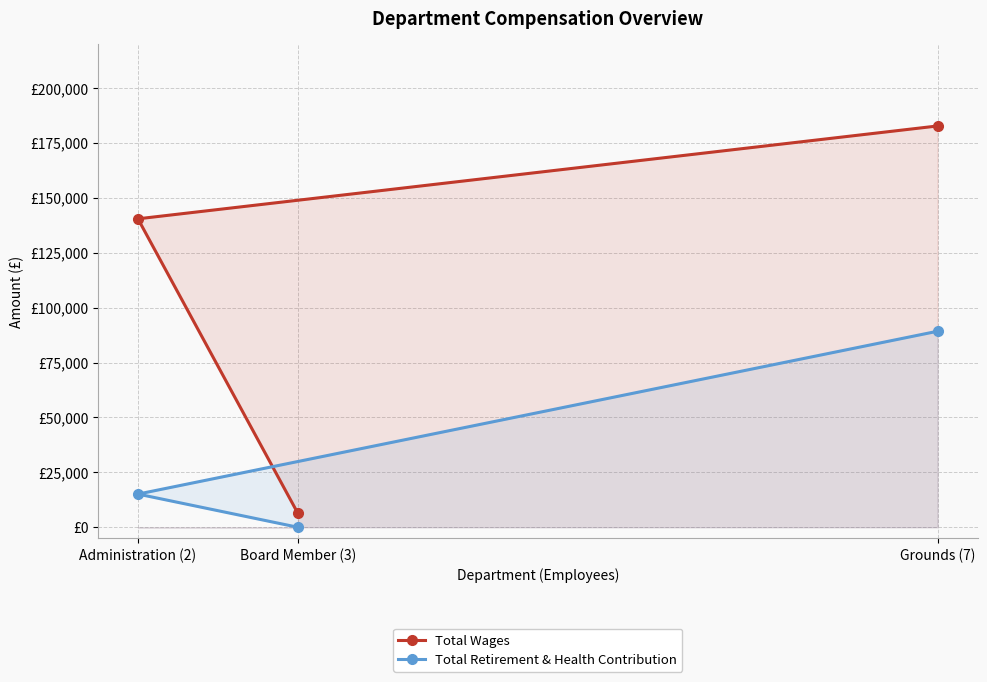

Between Administration (2) and Board Member (3), which series saw the biggest shift?

Total Wages